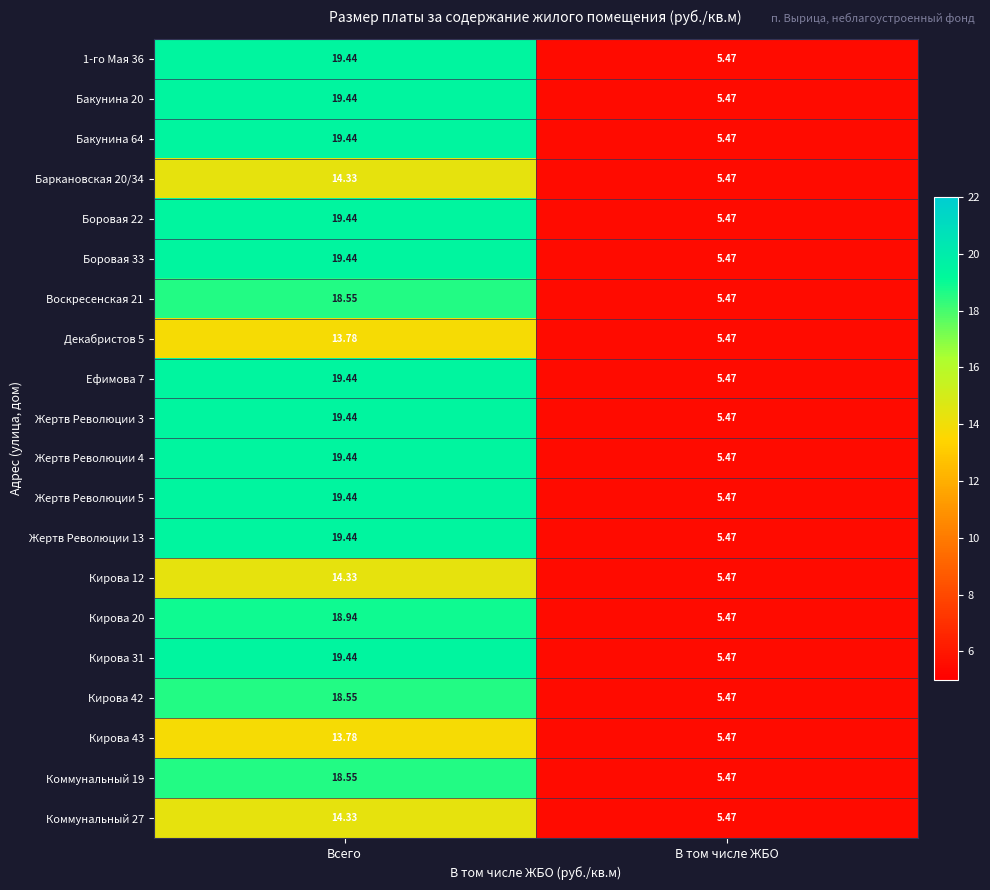

List the labels in order of Жертв Революции 13 value, smallest first.

В том числе ЖБО, Всего